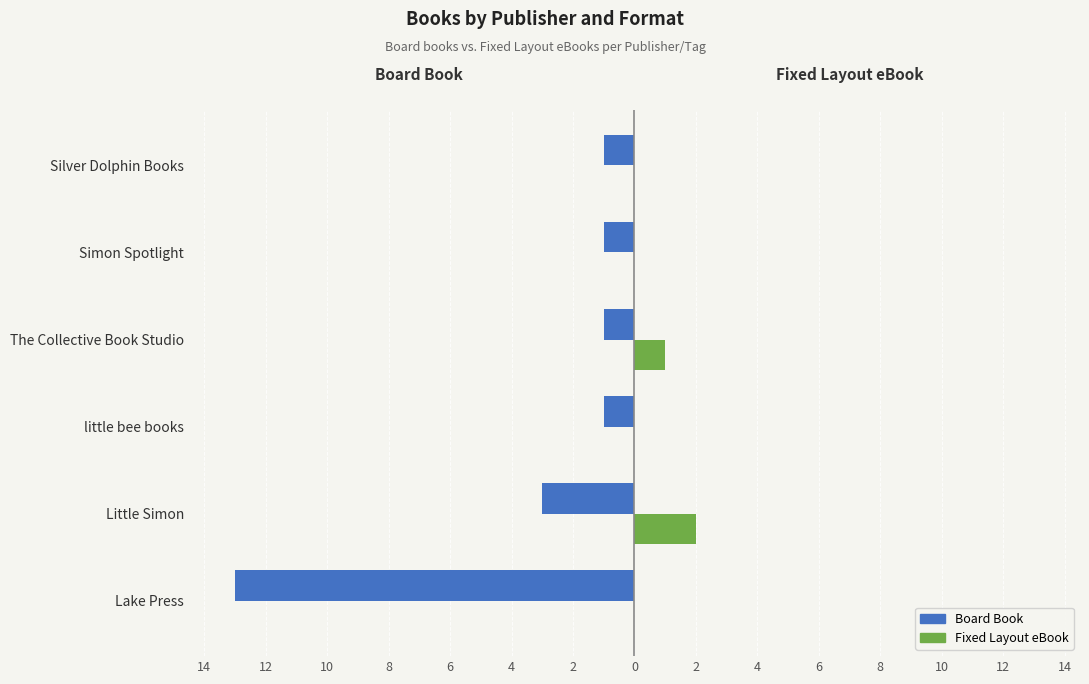

What is the value of the Fixed Layout eBook bar at the 2nd from the left?

2